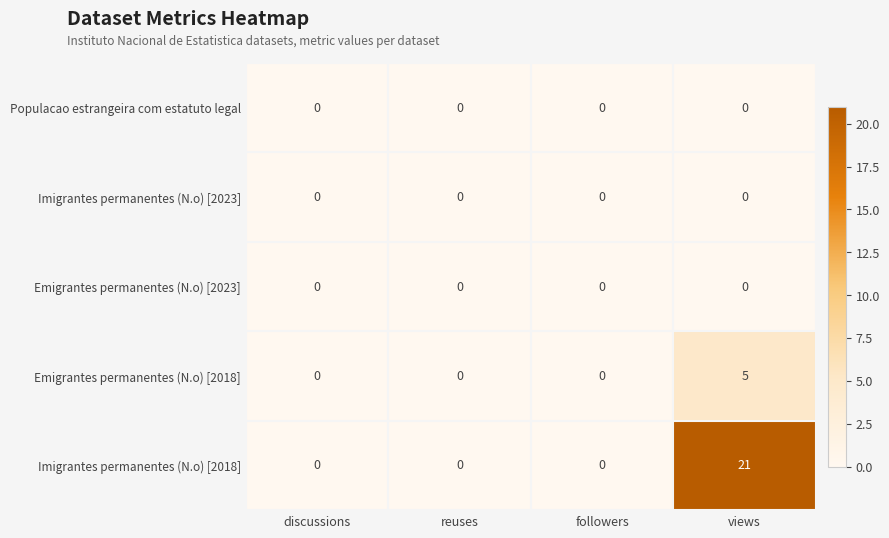

What is the maximum value shown in the chart?

21